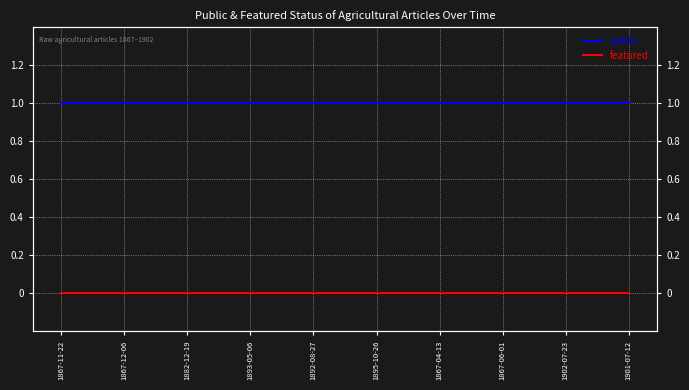

At which category is the sum across all series the highest?

1867-11-22